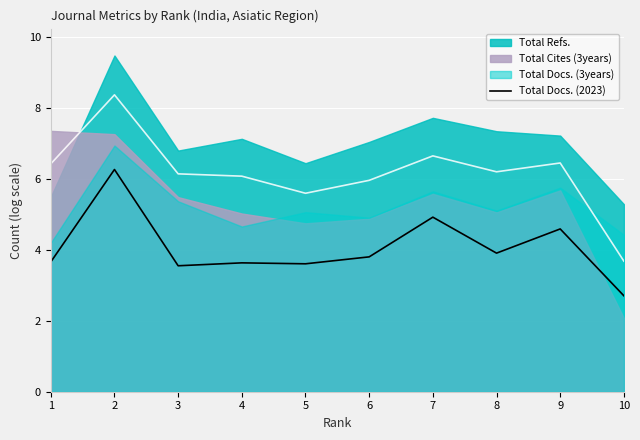

Read the value at 6.

3.8